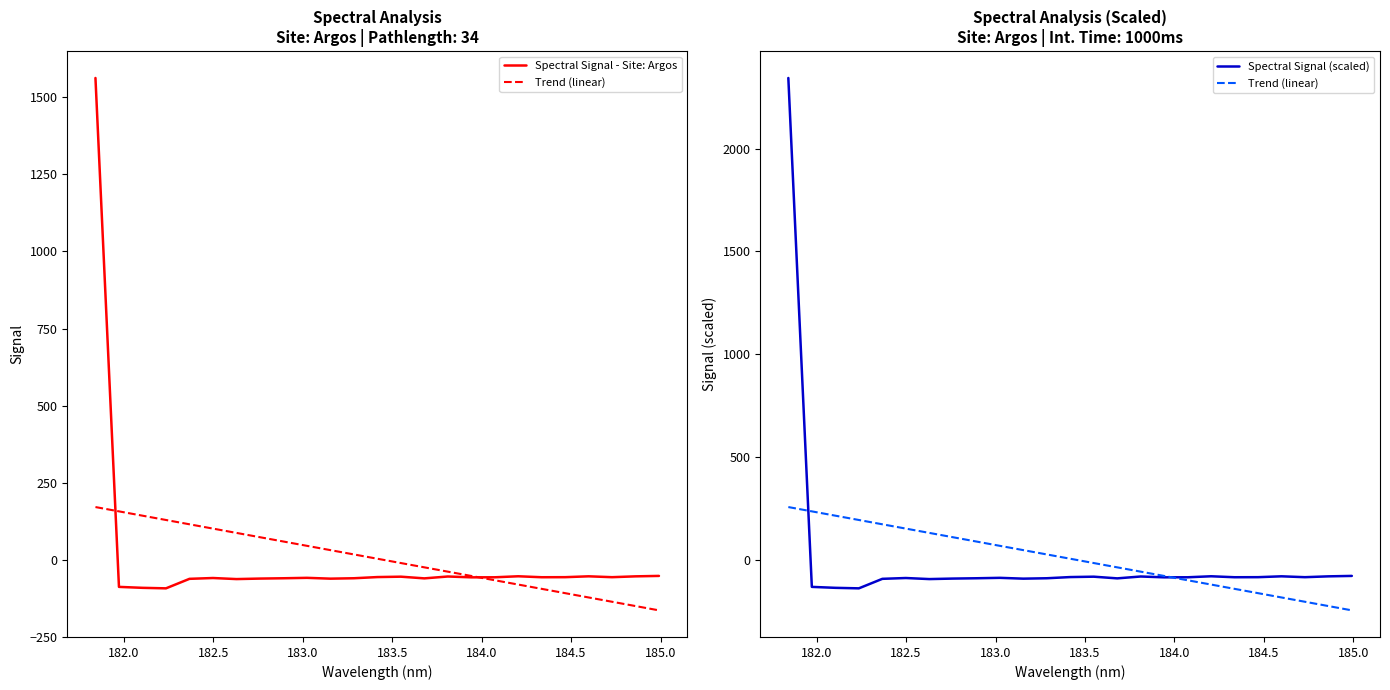

True or false: Trend (linear) has more than 1 points higher than both neighbors.

False